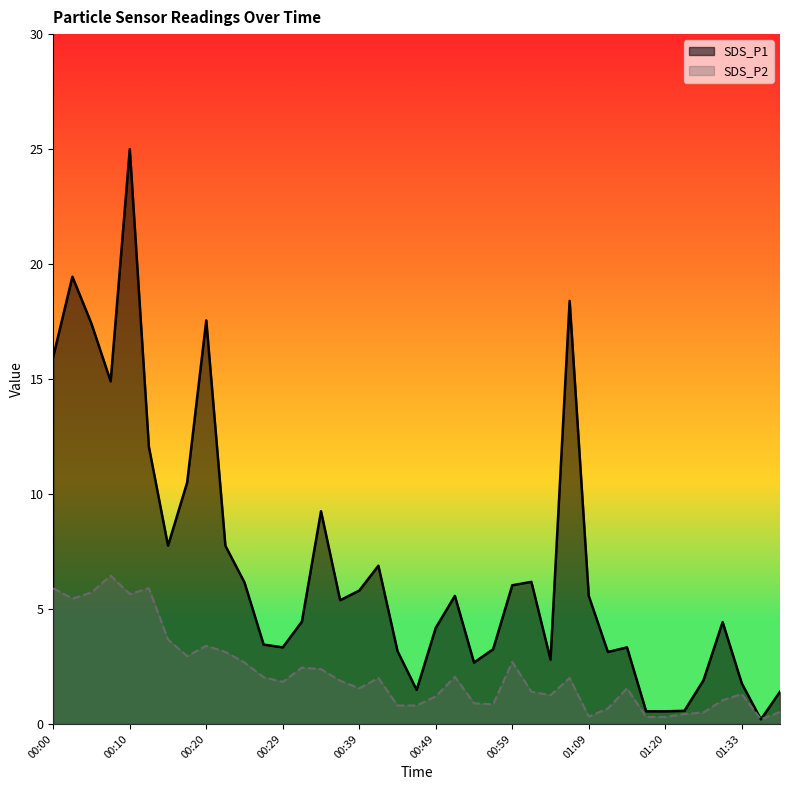

In SDS_P1, how many points are higher than both neighbors (excluding endpoints)?

10